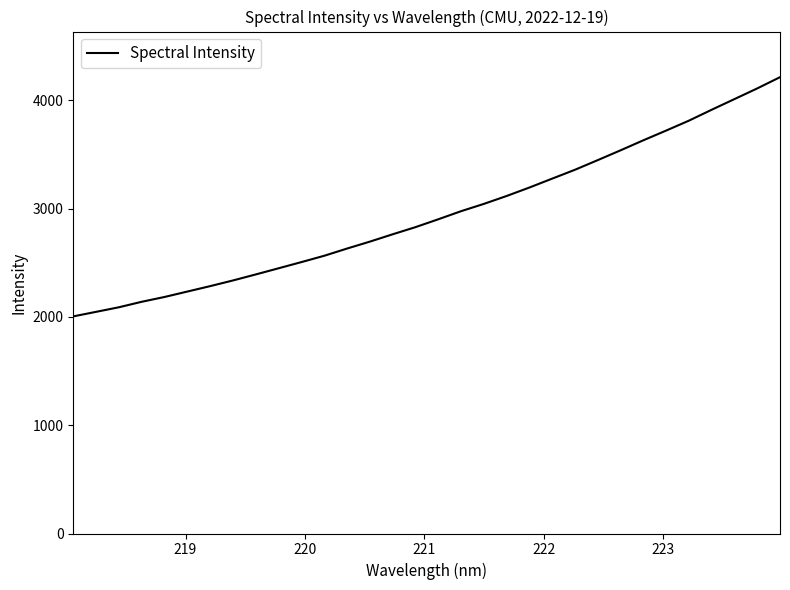

What is the difference between the second highest and second lowest values?

2062.9